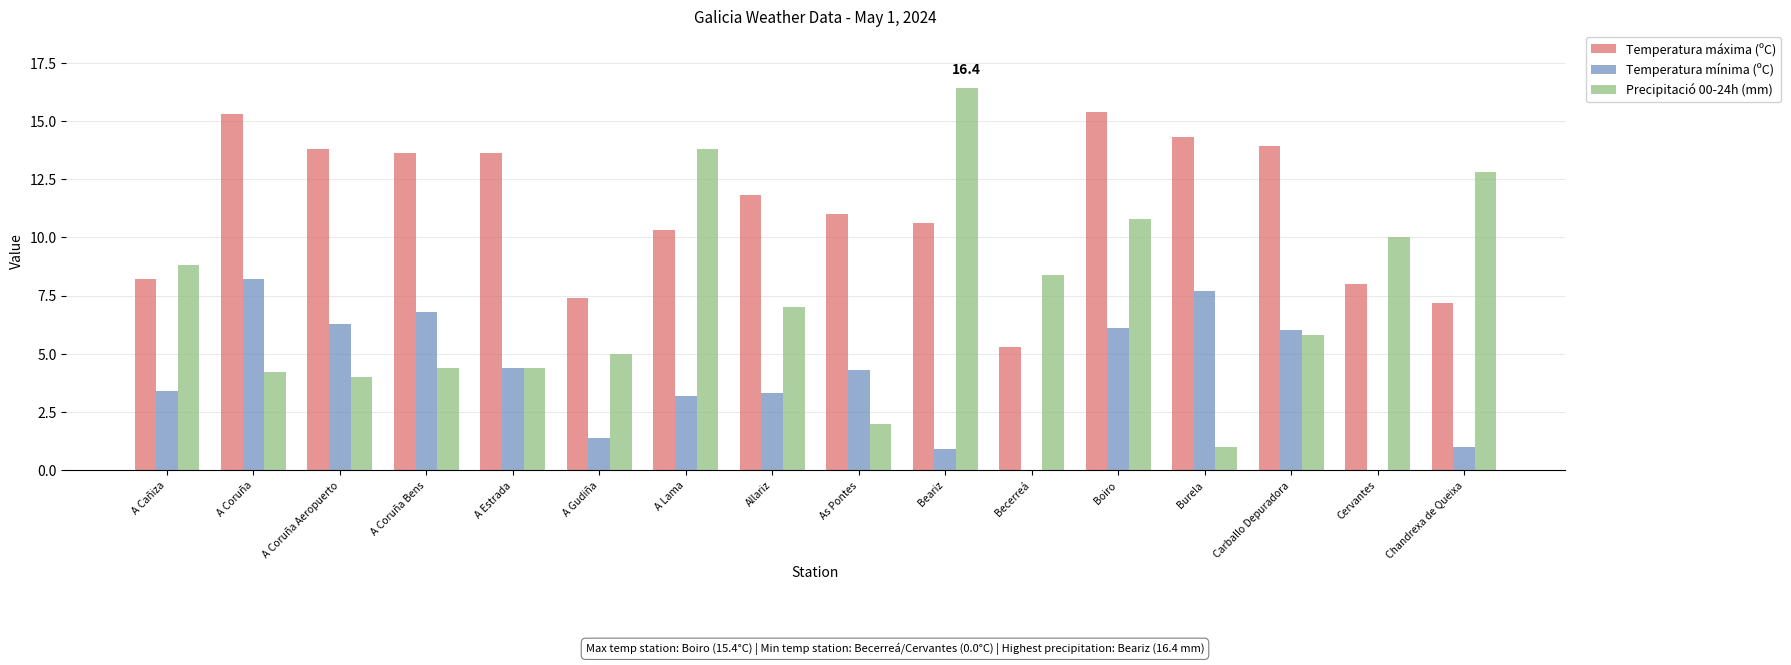

Which category has the highest value across all series?

Beariz